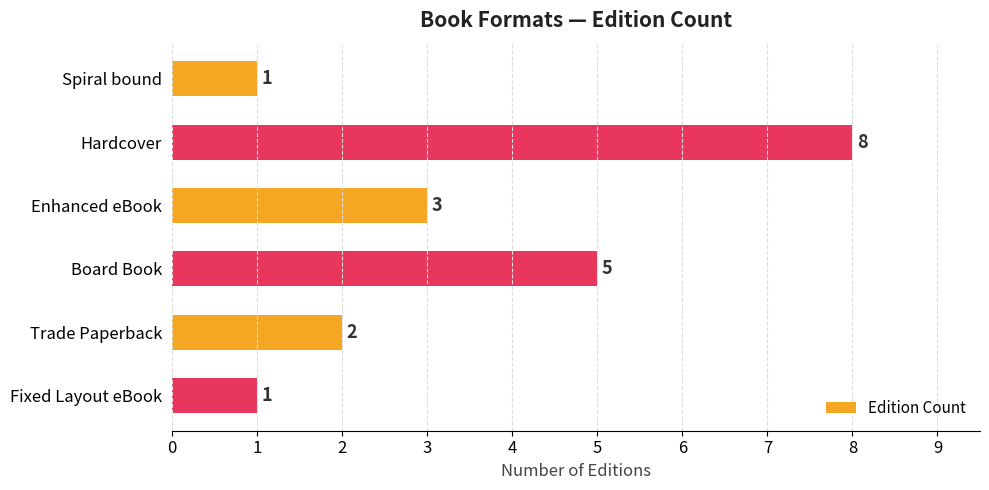

What is the value of the 4th bar from the top?

5